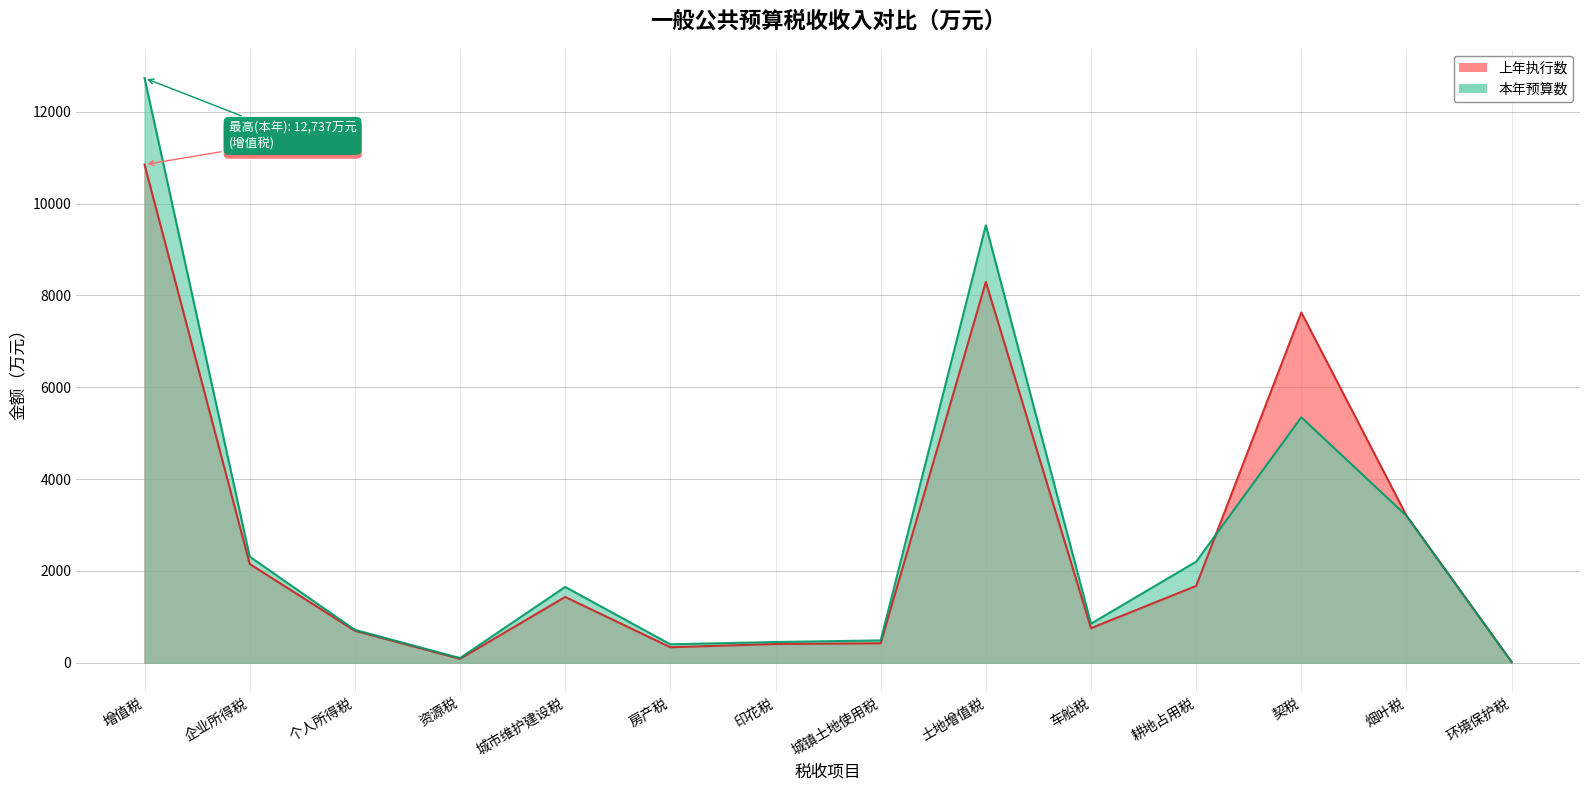

How many interior local valleys does the 上年执行数 series have?

3